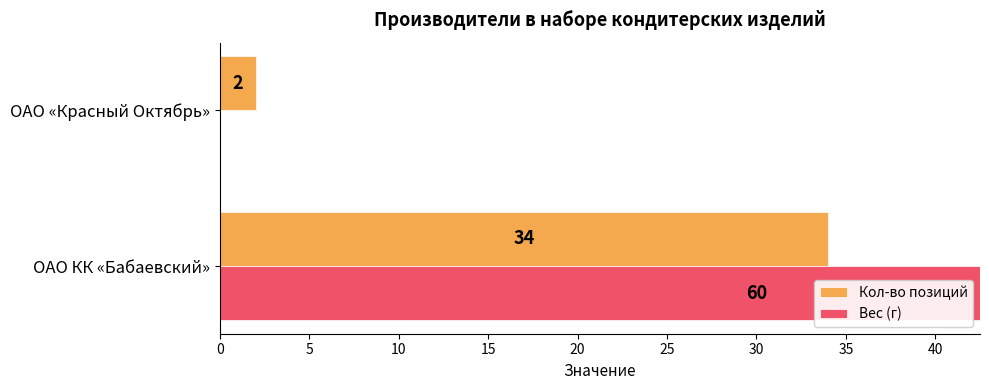

At how many categories does at least one series exceed 44?

1